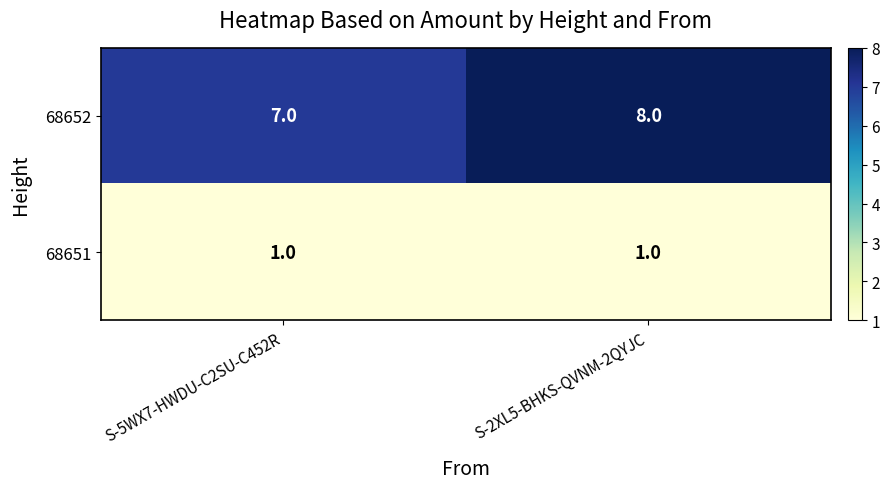

Between S-5WX7-HWDU-C2SU-C452R and S-2XL5-BHKS-QVNM-2QYJC, which series saw the biggest shift?

68652